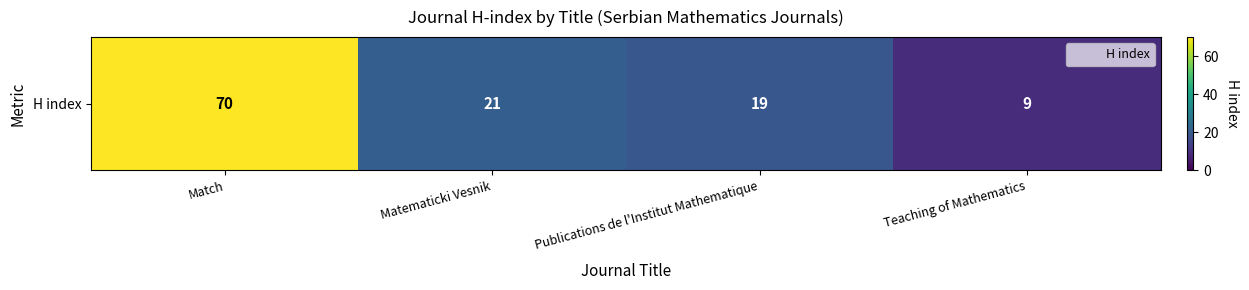

Reading left to right, list all the values displayed in this chart.

Match=70	Matematicki Vesnik=21	Publications de l'Institut Mathematique=19	Teaching of Mathematics=9